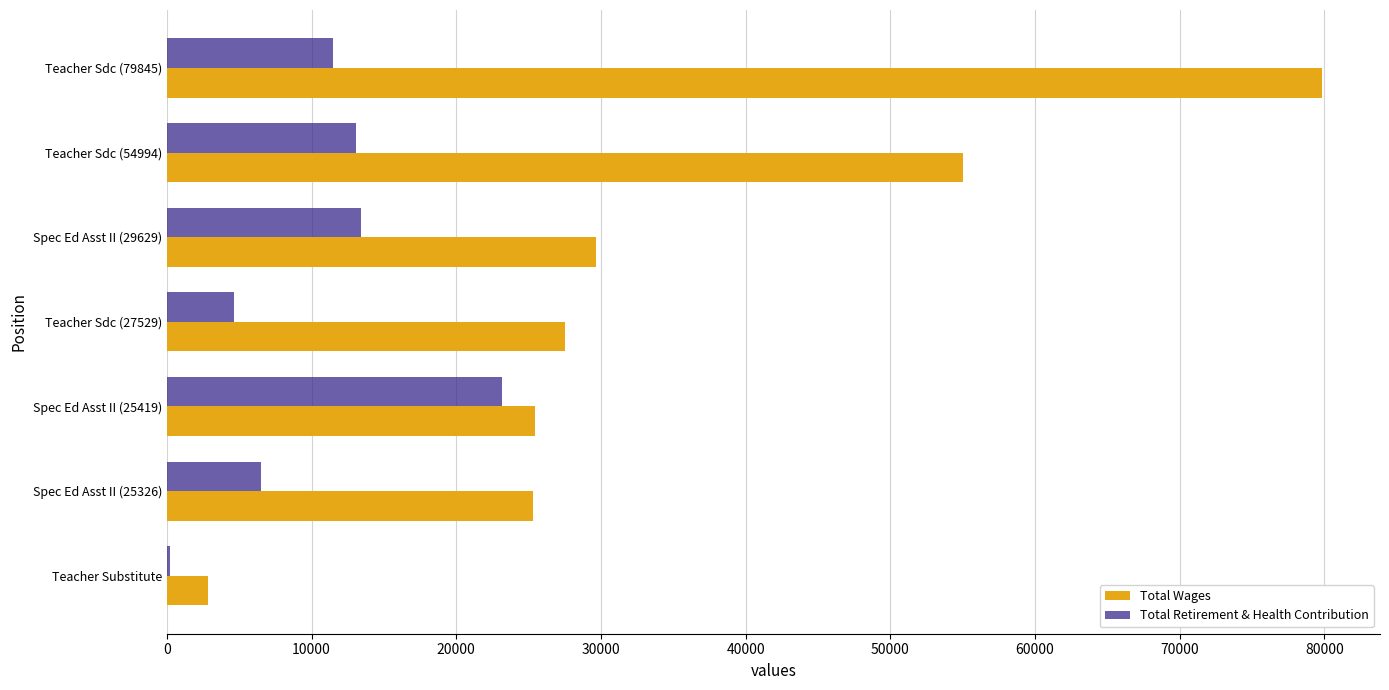

Which series changed the most between Spec Ed Asst II (25326) and Spec Ed Asst II (25419)?

Total Retirement & Health Contribution